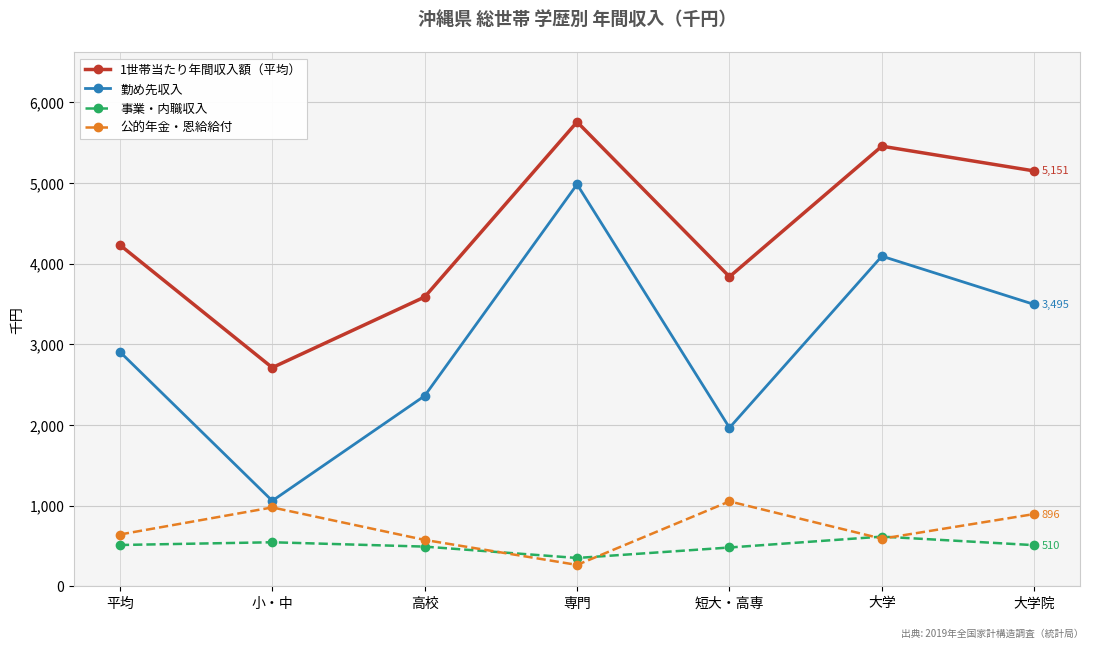

What is the average value of the 勤め先収入 series?

2981